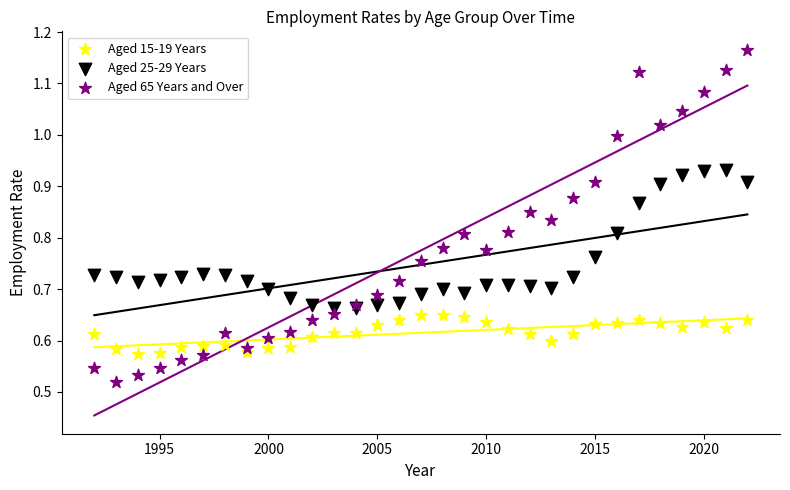

What is the X range (max minus min) for the scatter plot?

30.0